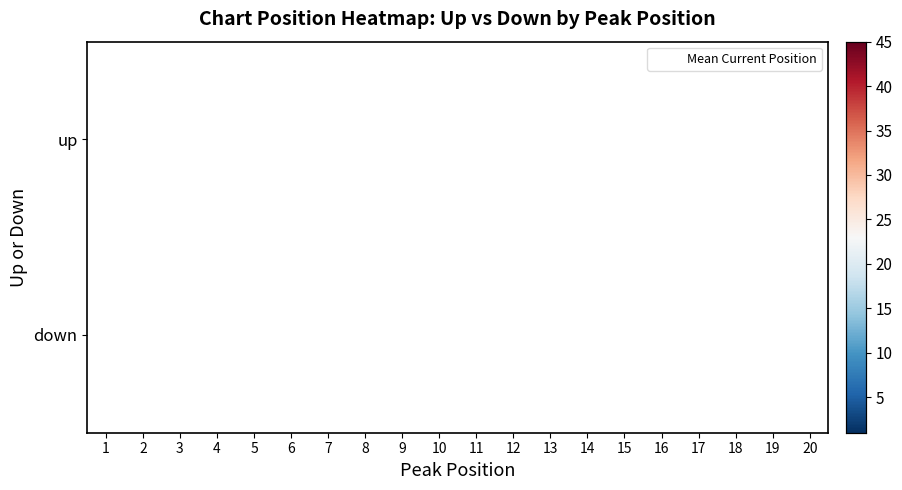

Read the down value at 13.

17.0